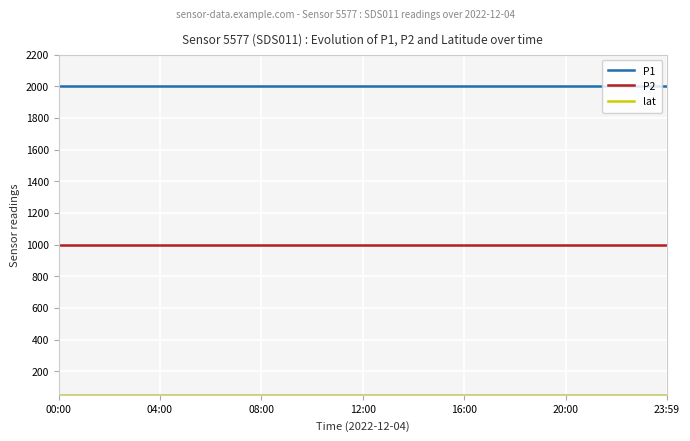

What is the smallest value displayed?

51.9